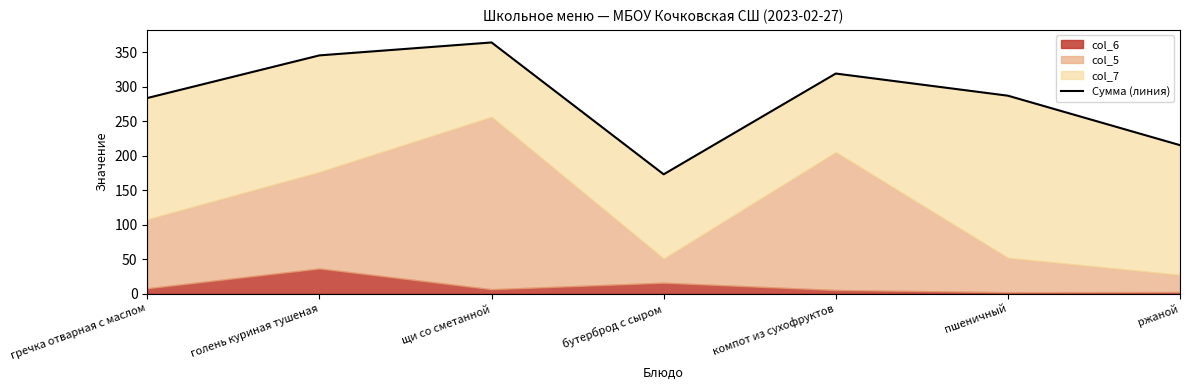

Where does the data first go above 286?

голень куриная тушеная